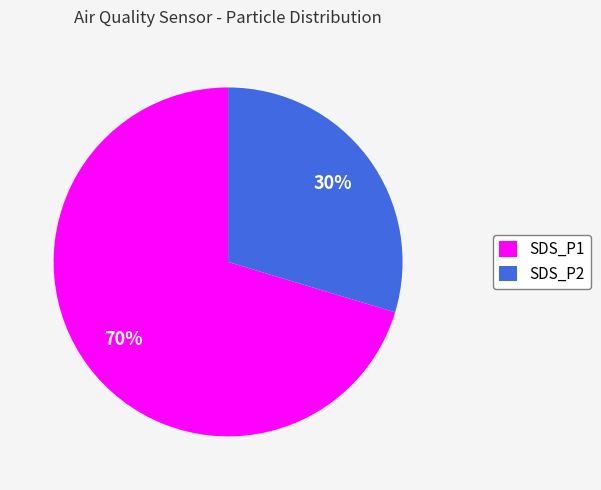

The SDS_P2 slice represents 30% of the pie. True or false?

True